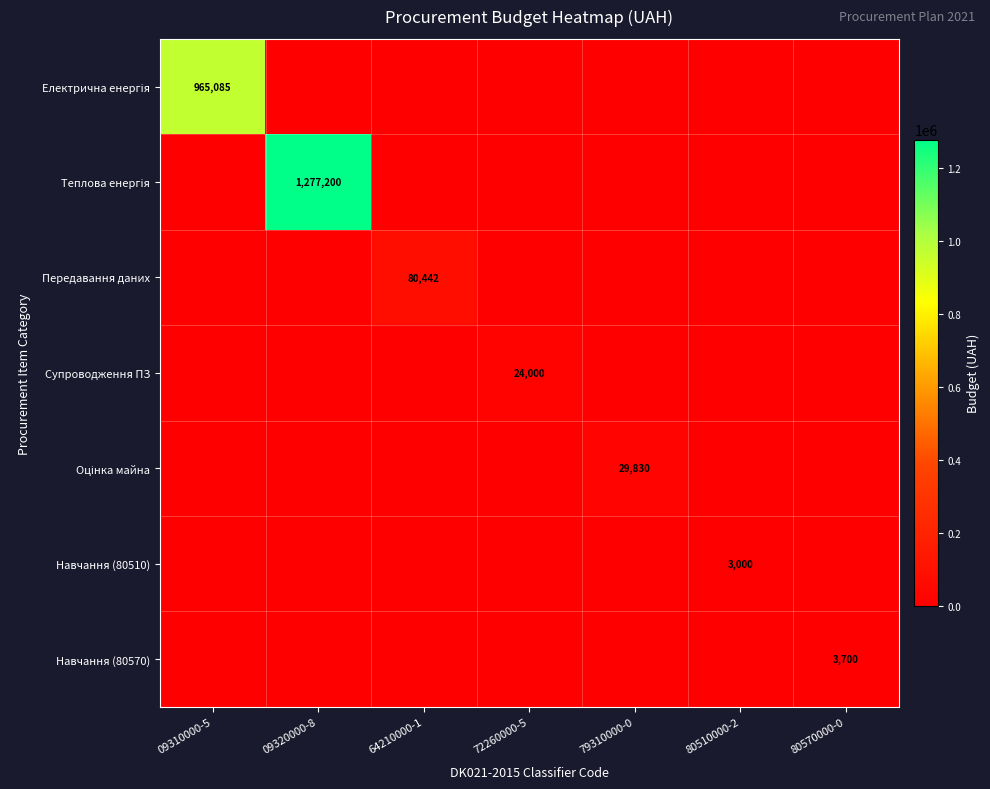

How many data points in Передавання даних are above 0?

1